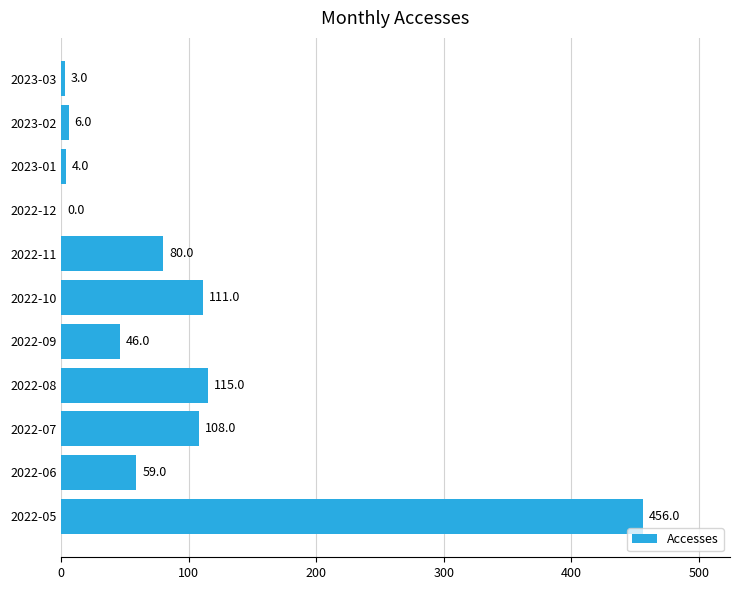

True or false: the data shows 69 at 2022-08.

False